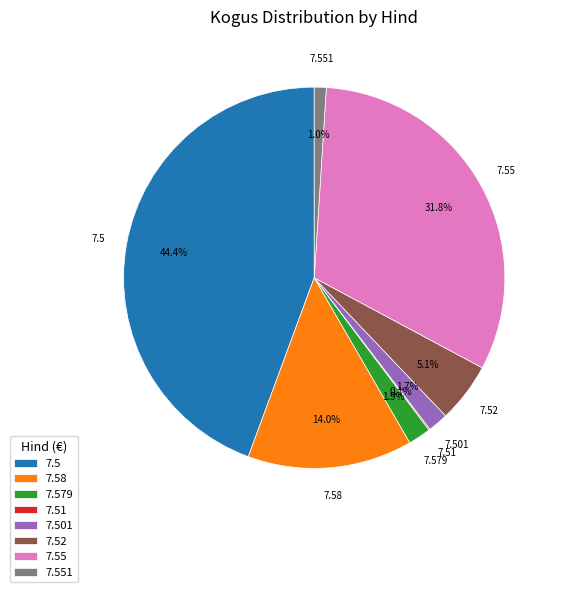

Does any single category account for the majority?

No